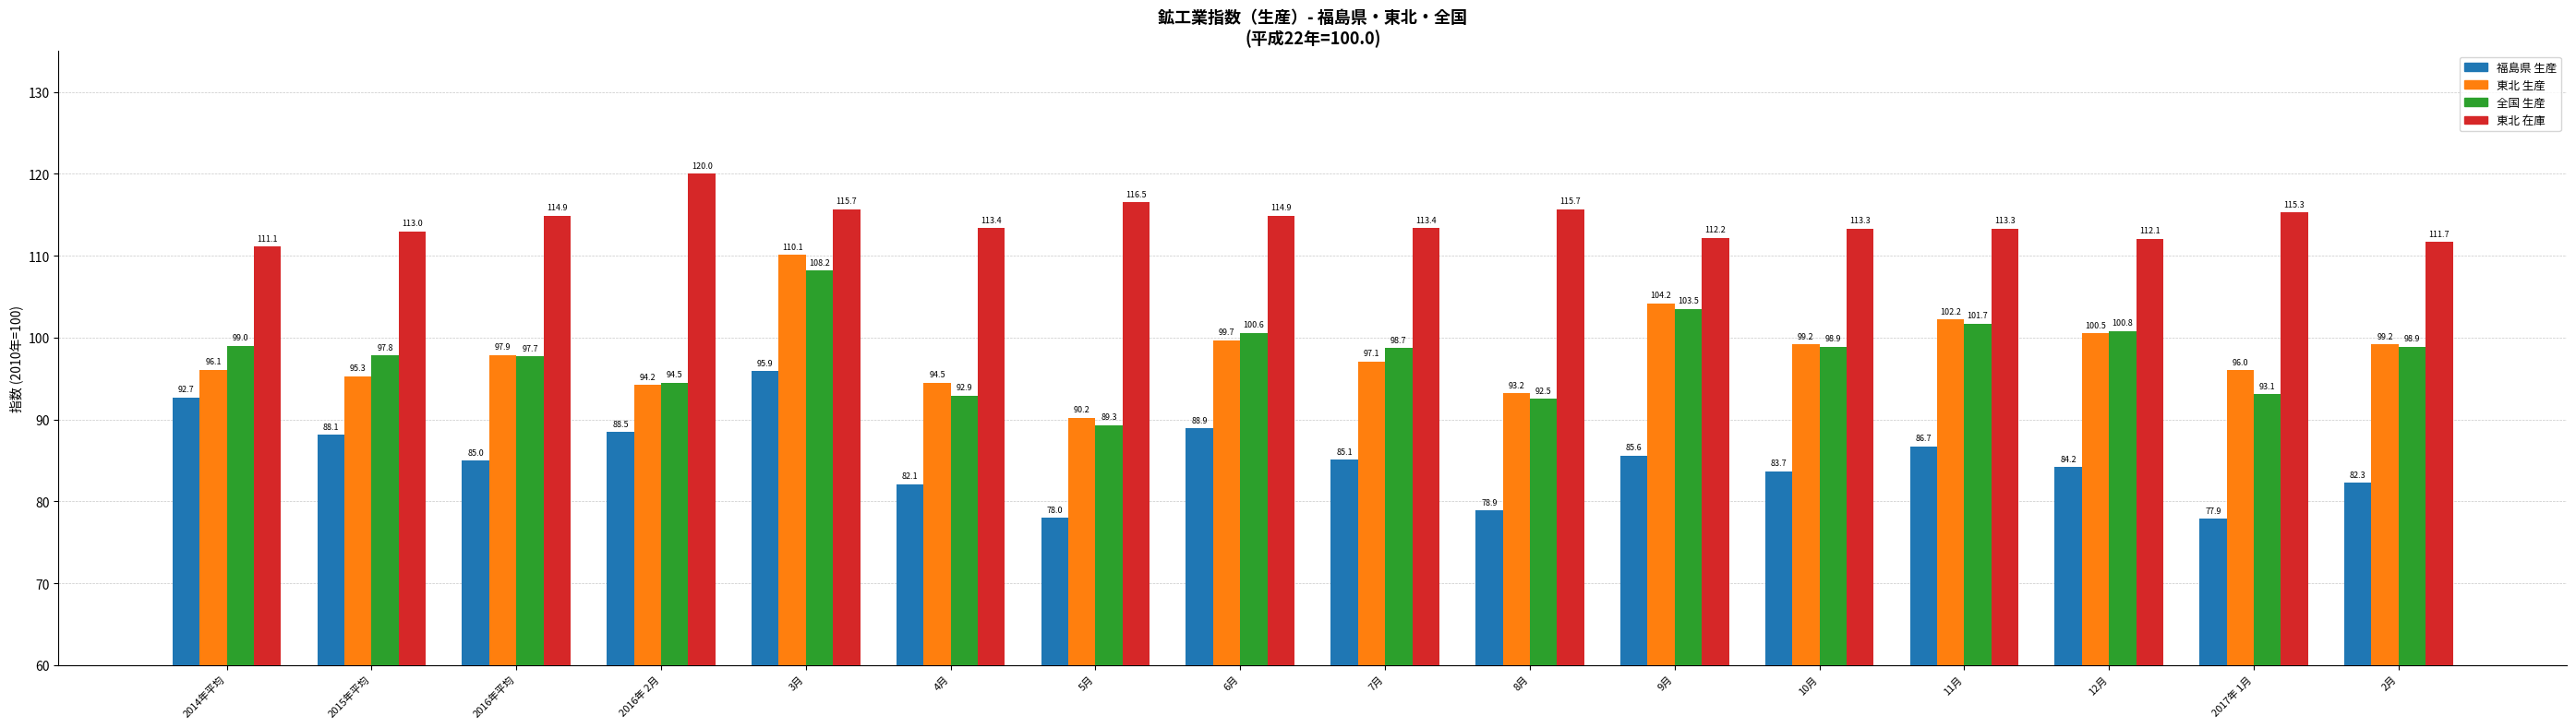

What is the difference between the second highest and minimum values in the 全国 生産 series?

14.2